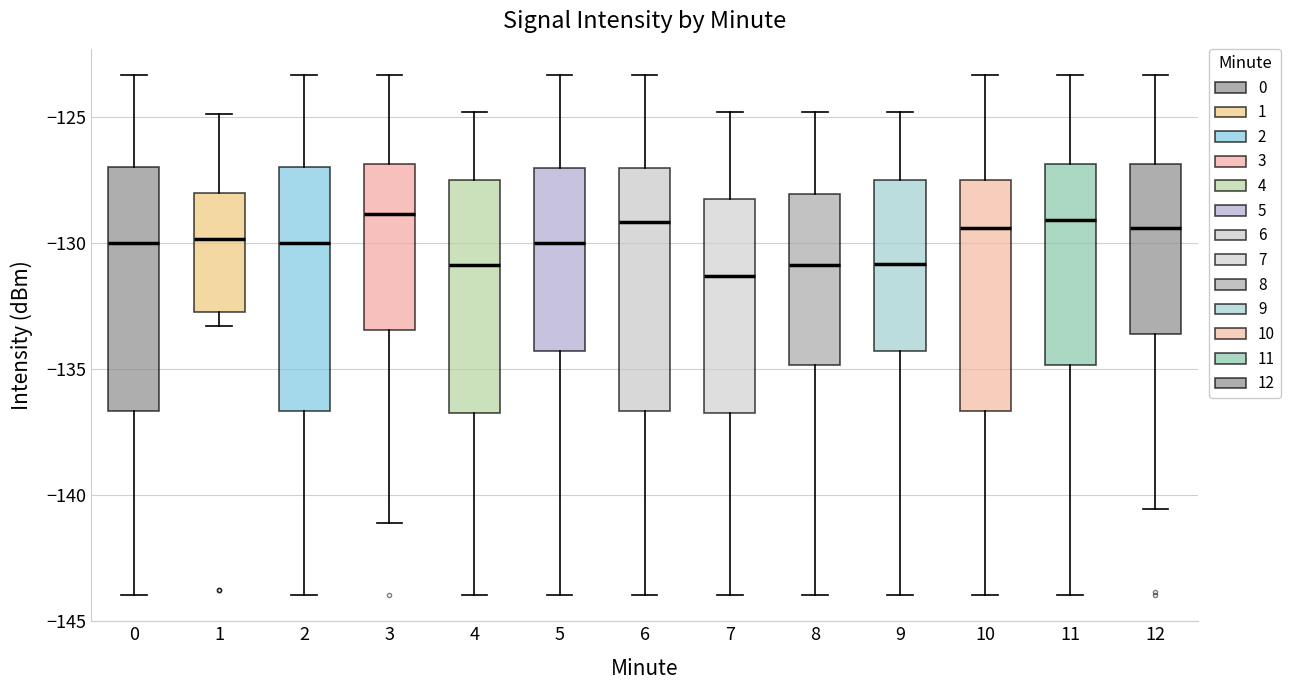

Where does the median line of the box at x = 7 sit on the y-axis? The values are not printed on the chart, so give them approximately, as read against the axis.

-131.5